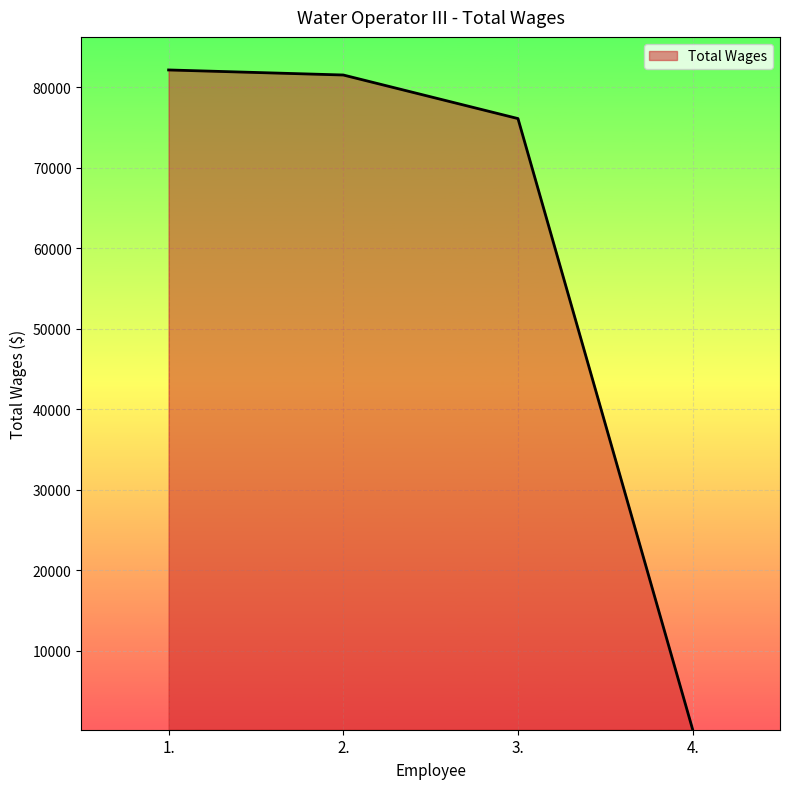

How many series are shown in this chart?

1